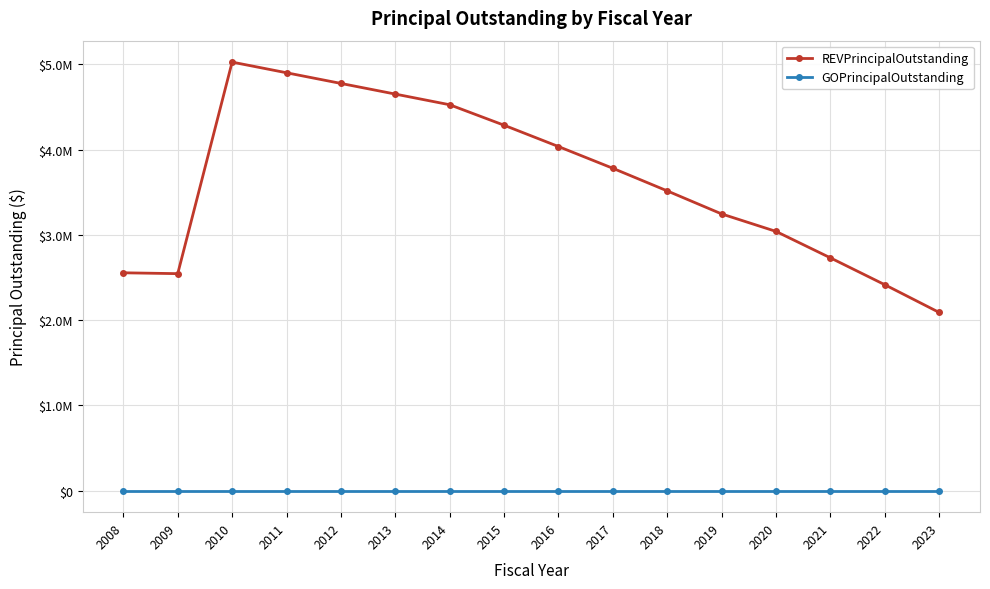

Does the chart have visible grid lines?

Yes